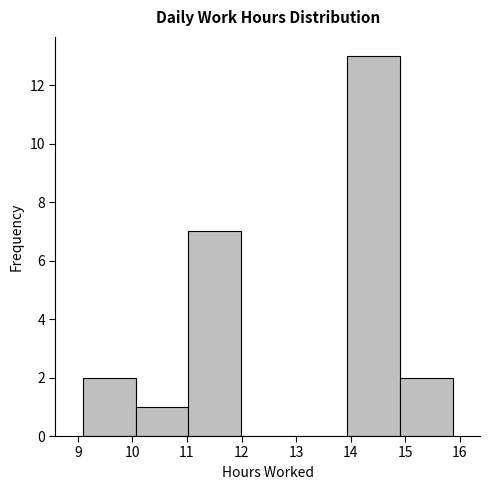

Reading left to right, transcribe this chart: for each bar, give the range it covers on the x-axis and its height. Neither the bar edges nor the heights are printed on the chart, so give them approximately, as read against the axes.

9.1 to 10.1: 2
10.1 to 11.0: 1
11.0 to 12.0: 7
12.0 to 13.0: 0
13.0 to 13.9: 0
13.9 to 14.9: 13
14.9 to 15.9: 2